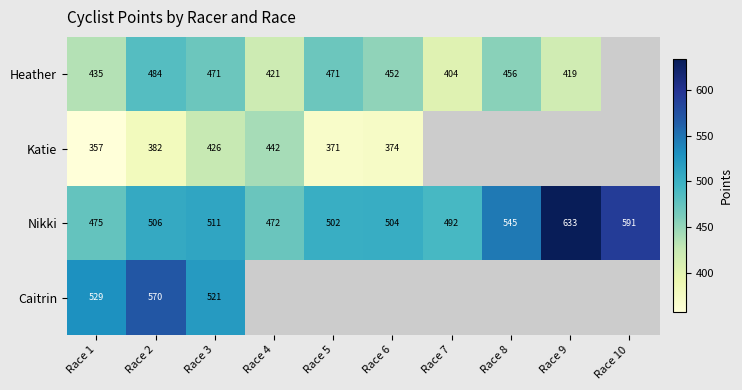

Which series changed the most between Race 1 and Race 2?

Heather